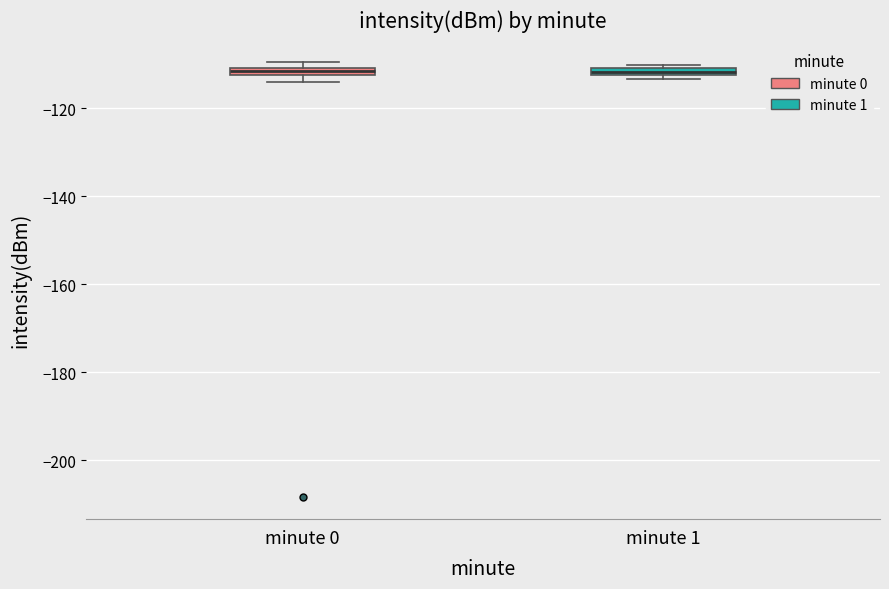

Where is the upper edge of the box for minute 0 on the y-axis? The values are not printed on the chart, so give them approximately, as read against the axis.

-110